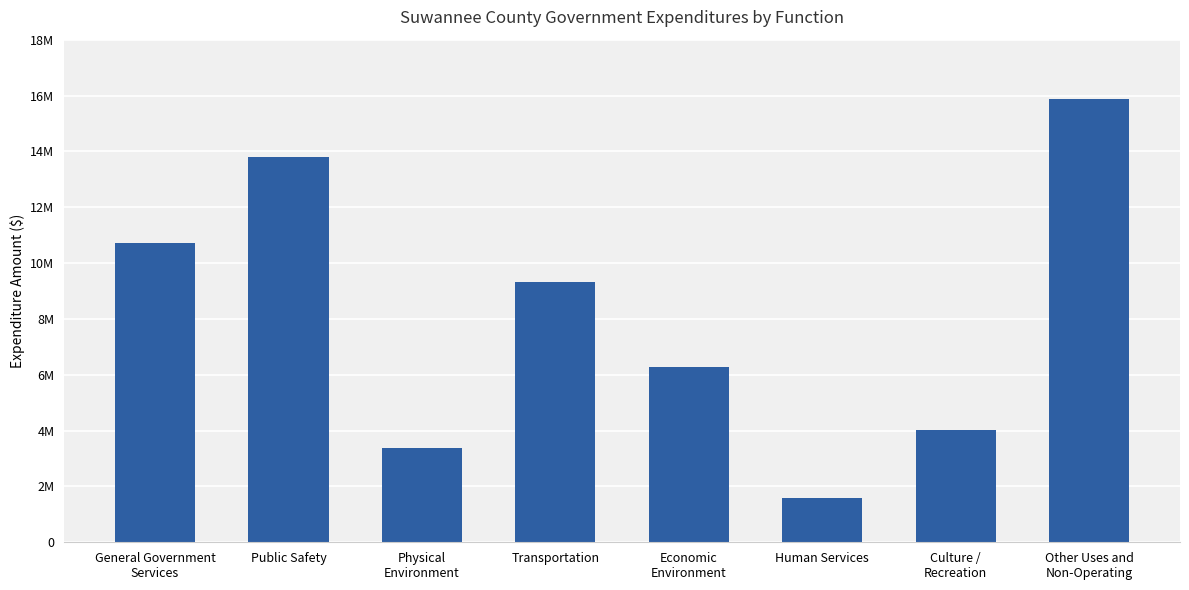

What is the minimum value shown in the chart?

1599085